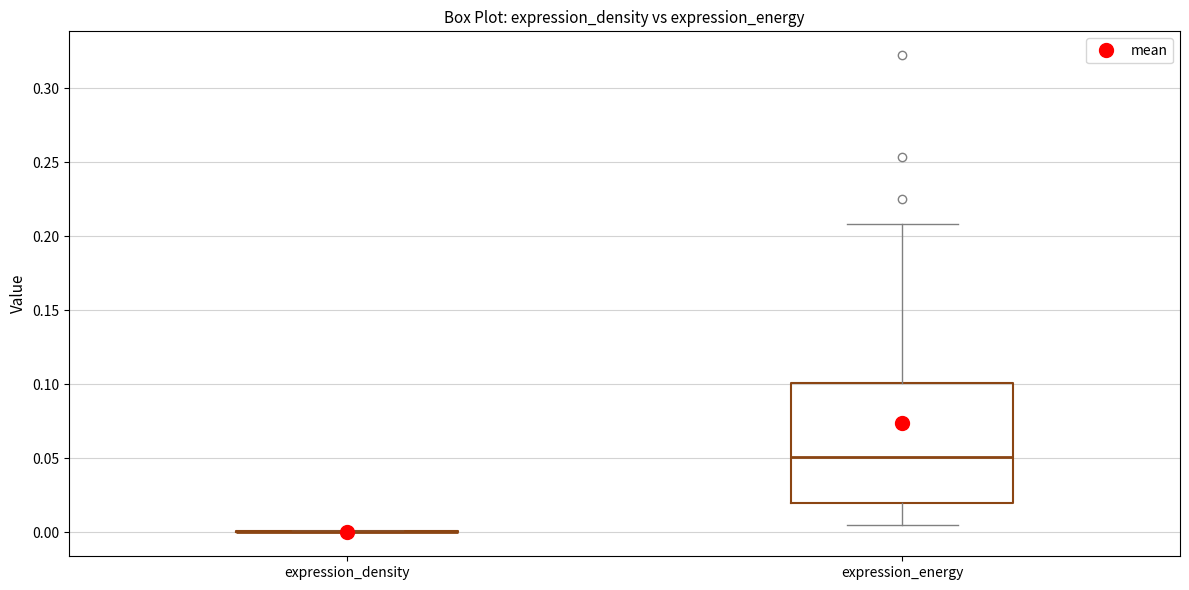

Reading left to right, read every box against the y-axis: the position of its median line, the range the box covers, and the ends of its whiskers. The values are not printed on the chart, so give them approximately, as read against the axis.

expression_density: box collapsed to a line at 0.000, whiskers 0.000 to 0.000
expression_energy: median 0.050, box 0.020 to 0.100, whiskers 0.005 to 0.210